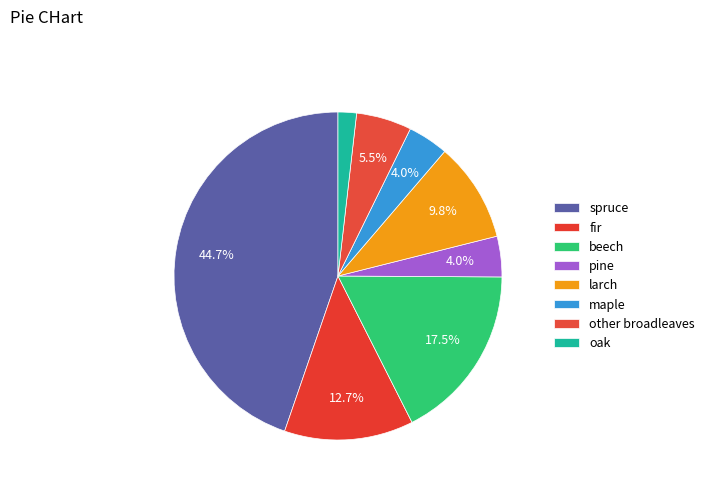

Between beech and larch, which is larger?

beech